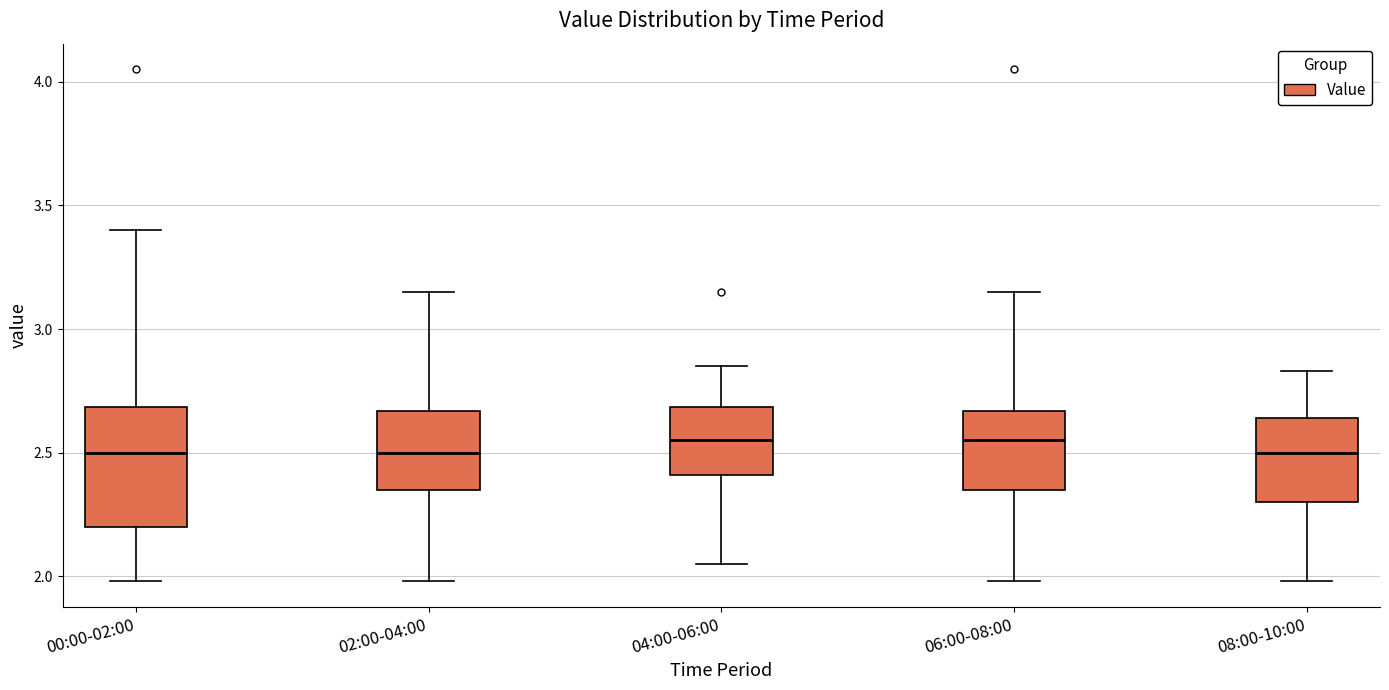

Reading left to right, transcribe this box plot: for each box, give where its median line is, the range the box spans, and where its two whiskers end, as read against the y-axis. The values are not printed on the chart, so give them approximately, as read against the axis.

00:00-02:00: median 2.50, box 2.20 to 2.70, whiskers 2.00 to 3.40
02:00-04:00: median 2.50, box 2.35 to 2.65, whiskers 2.00 to 3.15
04:00-06:00: median 2.55, box 2.40 to 2.70, whiskers 2.05 to 2.85
06:00-08:00: median 2.55, box 2.35 to 2.65, whiskers 2.00 to 3.15
08:00-10:00: median 2.50, box 2.30 to 2.65, whiskers 2.00 to 2.85